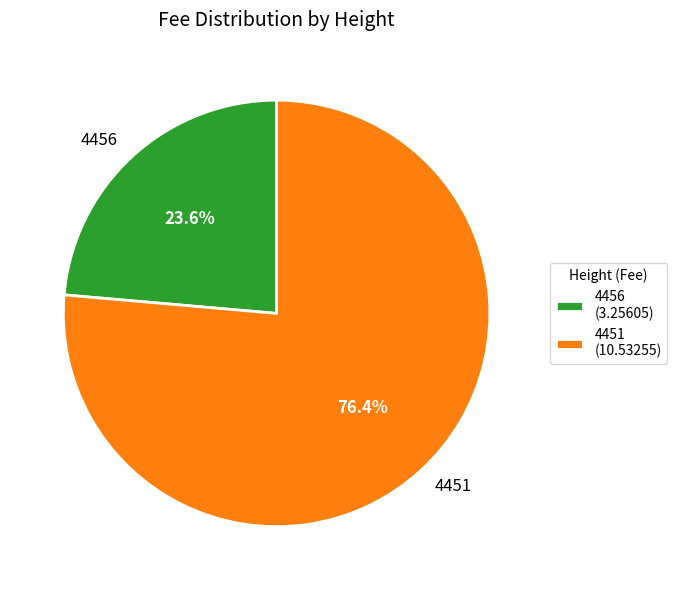

The 4456 slice represents 32% of the pie. True or false?

False